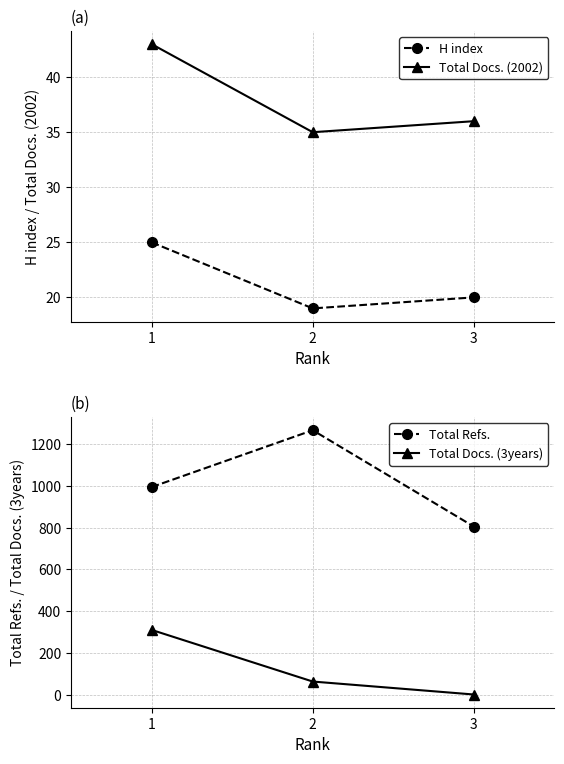

Which series has the widest spread of values?

Total Refs.